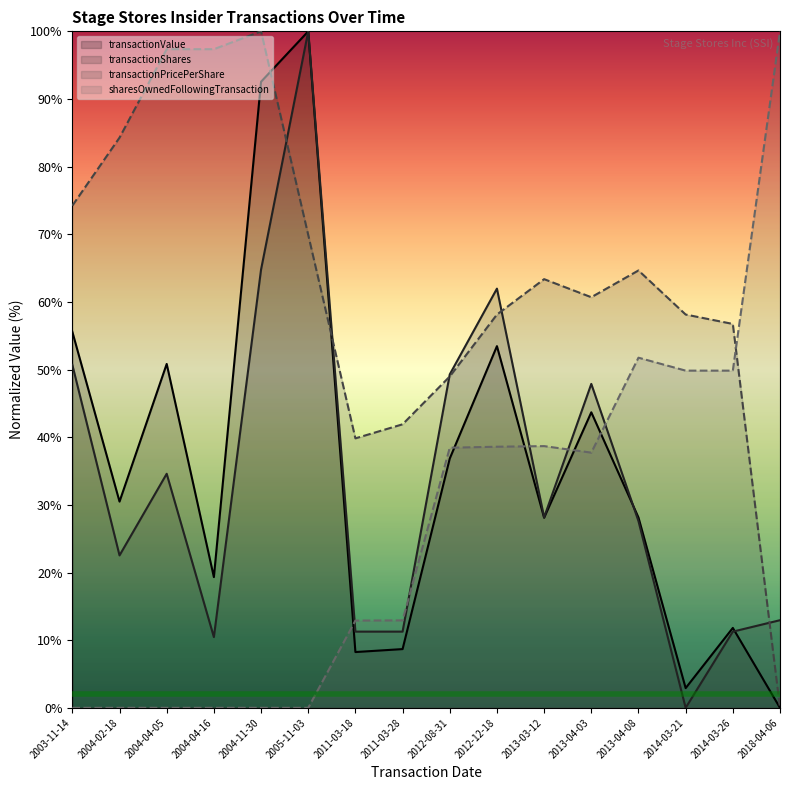

The value of sharesOwnedFollowingTransaction (line) at 2003-11-14 is 31.2. True or false?

False